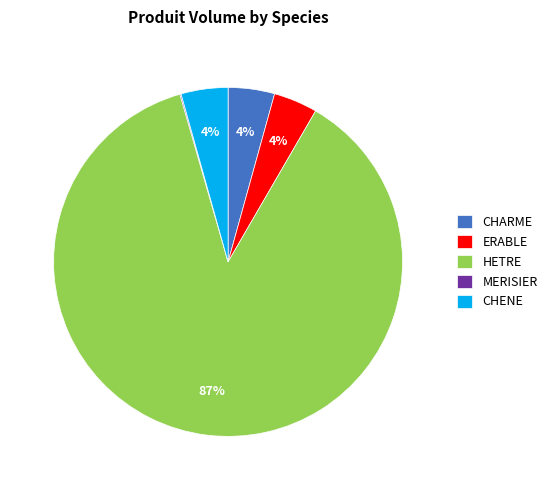

Which slice is the largest?

HETRE